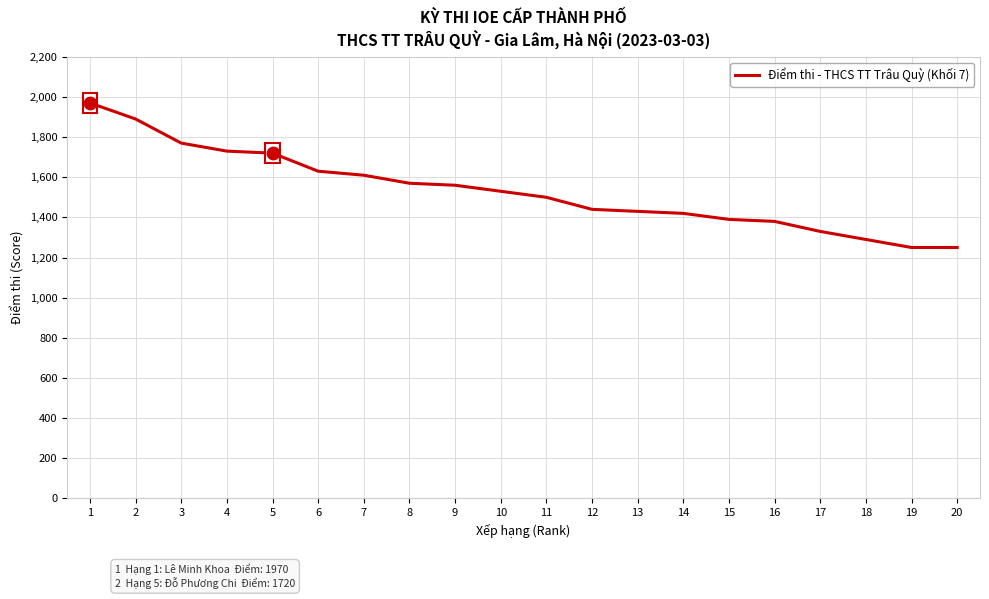

What is the change in value from 15 to 20?

-140